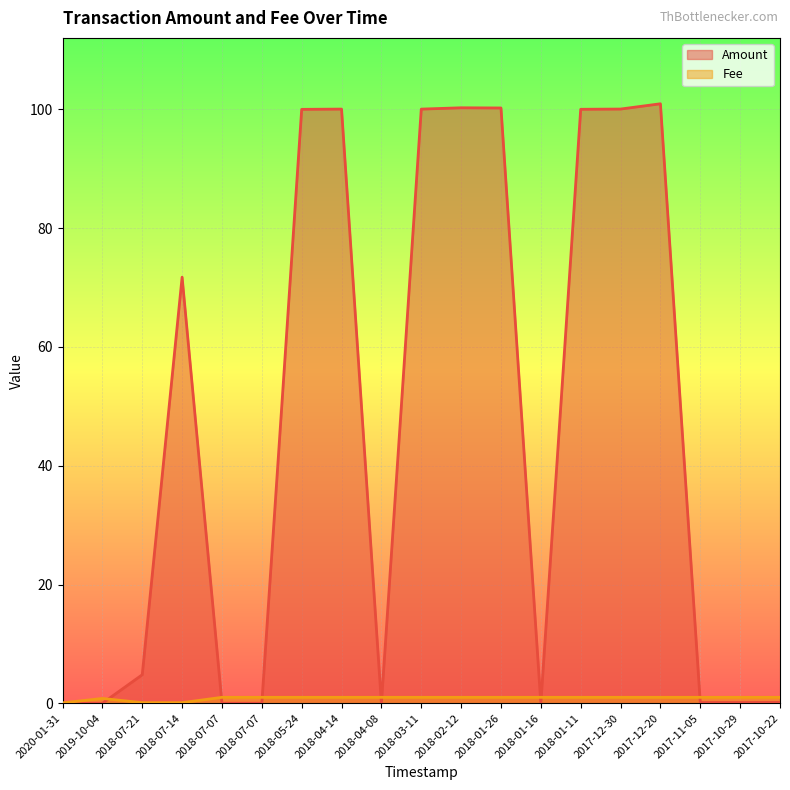

List the labels in order of Fee value, smallest first.

2020-01-31, 2018-07-21, 2018-07-14, 2019-10-04, 2018-07-07, 2018-07-07, 2018-05-24, 2018-04-14, 2018-04-08, 2018-03-11, 2018-02-12, 2018-01-26, 2018-01-16, 2018-01-11, 2017-12-30, 2017-12-20, 2017-11-05, 2017-10-29, 2017-10-22